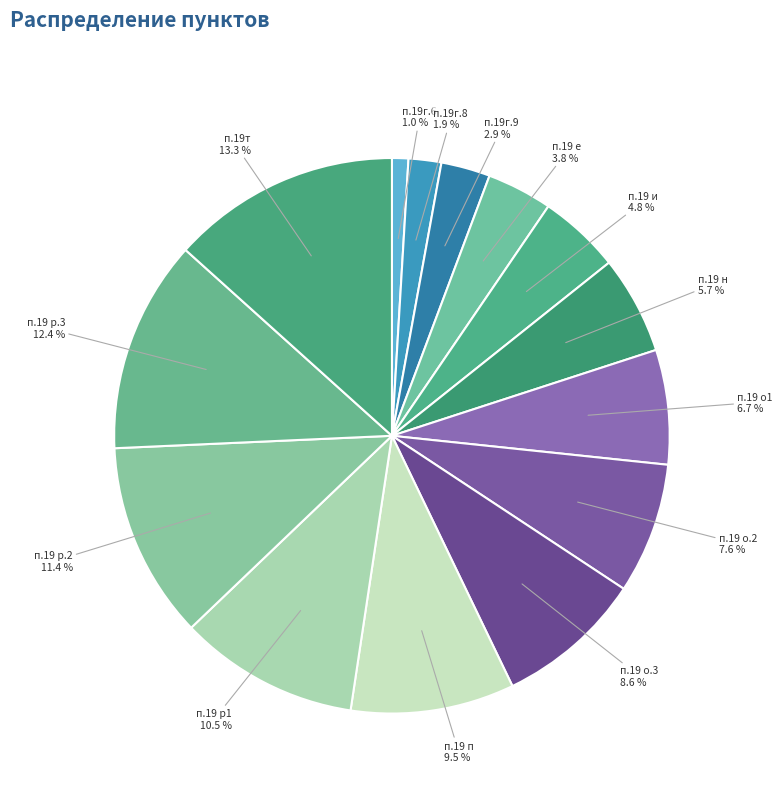

What percentage is NOT represented by п.19г.9?

97.1%